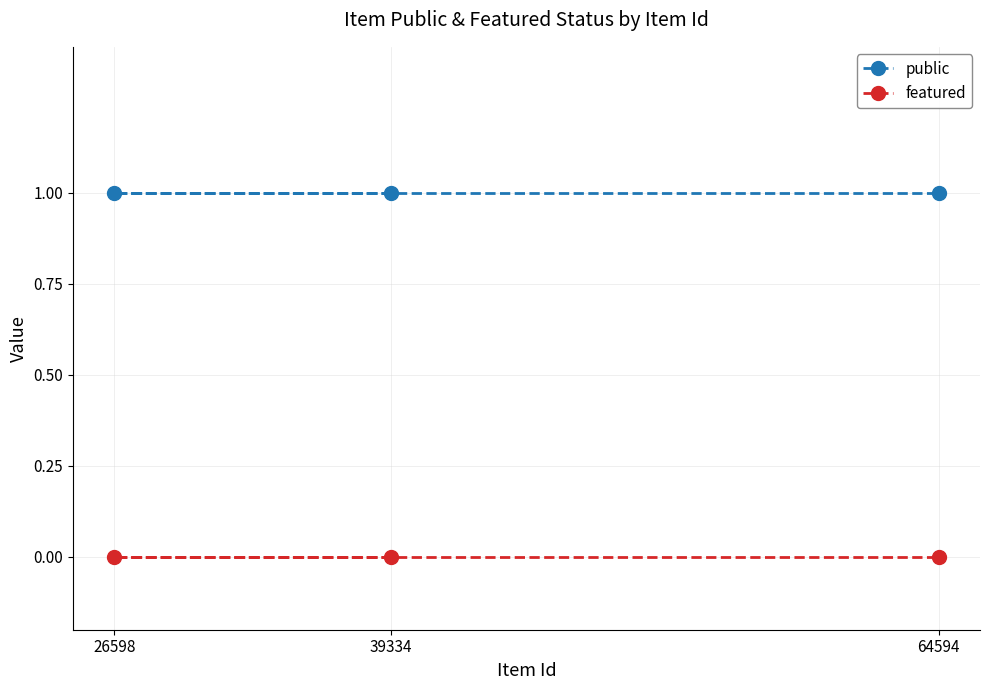

Is this an area chart (filled region under the line)?

No